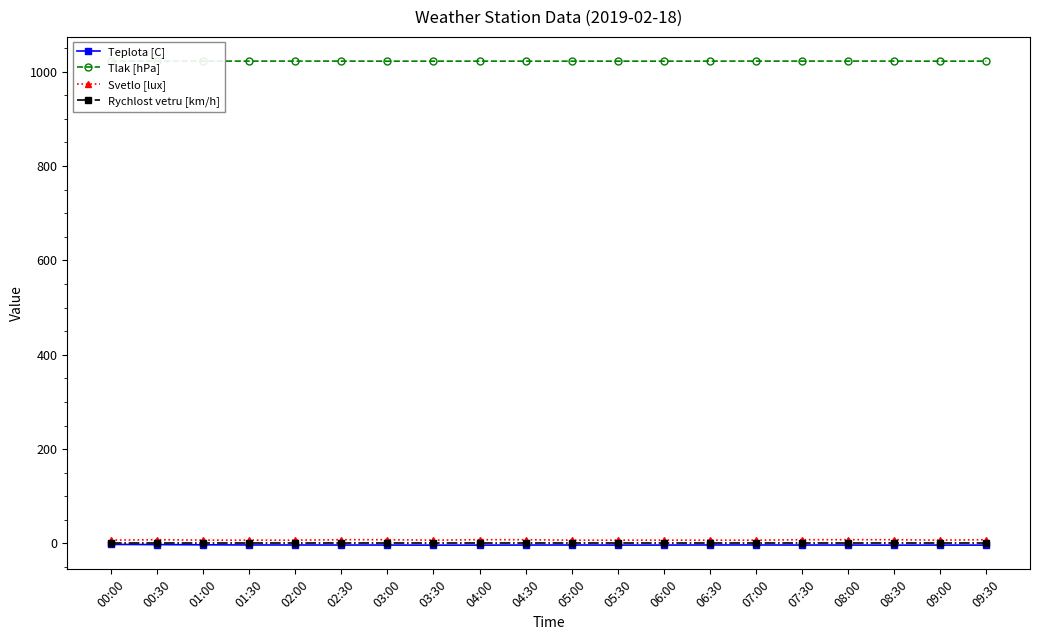

True or false: Tlak [hPa] and Teplota [C] cross at least once.

False